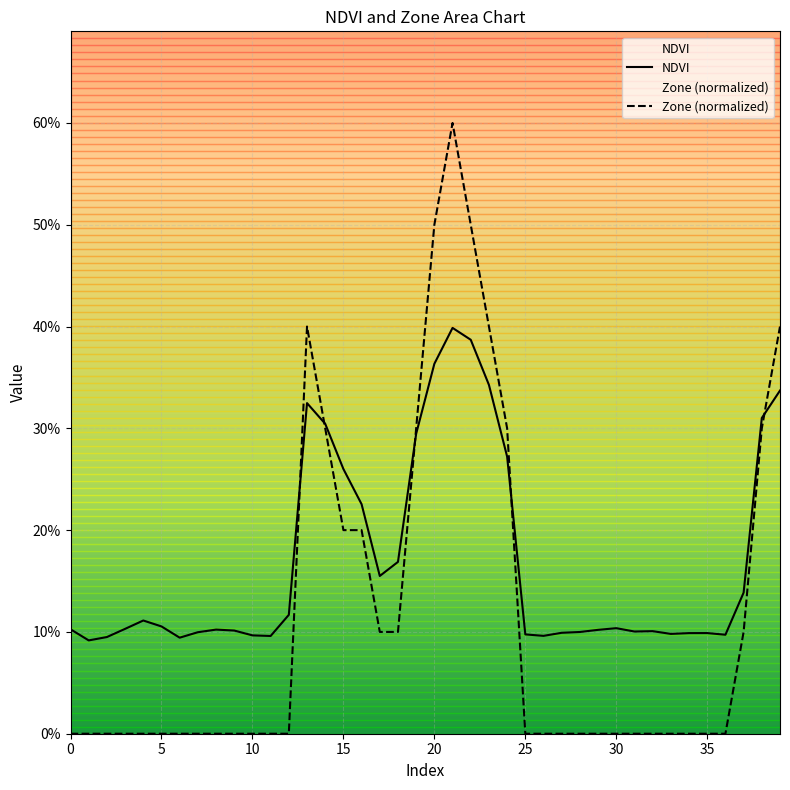

Reading left to right, transcribe all the data shown in this chart.

NDVI: 0.1	0.1	0.1	0.1	0.1	0.1	0.1	0.1	0.1	0.1	0.1	0.1	0.1	0.3	0.3	0.3	0.2	0.2	0.2	0.3	0.4	0.4	0.4	0.3	0.3	0.1	0.1	0.1	0.1	0.1	0.1	0.1	0.1	0.1	0.1	0.1	0.1	0.1	0.3	0.3
Zone: 0.0	0.0	0.0	0.0	0.0	0.0	0.0	0.0	0.0	0.0	0.0	0.0	0.0	0.4	0.3	0.2	0.2	0.1	0.1	0.3	0.5	0.6	0.5	0.4	0.3	0.0	0.0	0.0	0.0	0.0	0.0	0.0	0.0	0.0	0.0	0.0	0.0	0.1	0.3	0.4